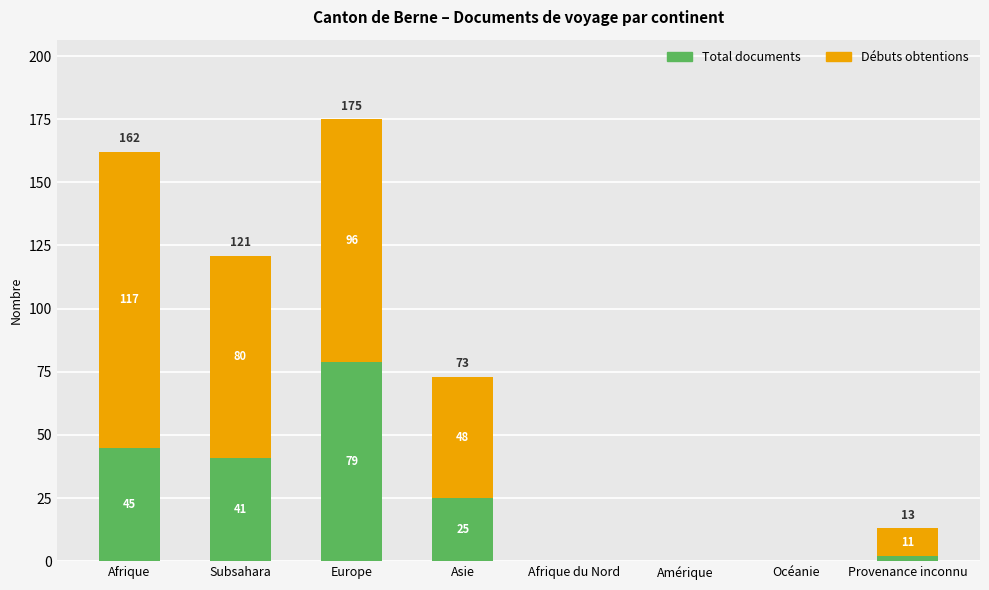

How many data points does each series have?

8